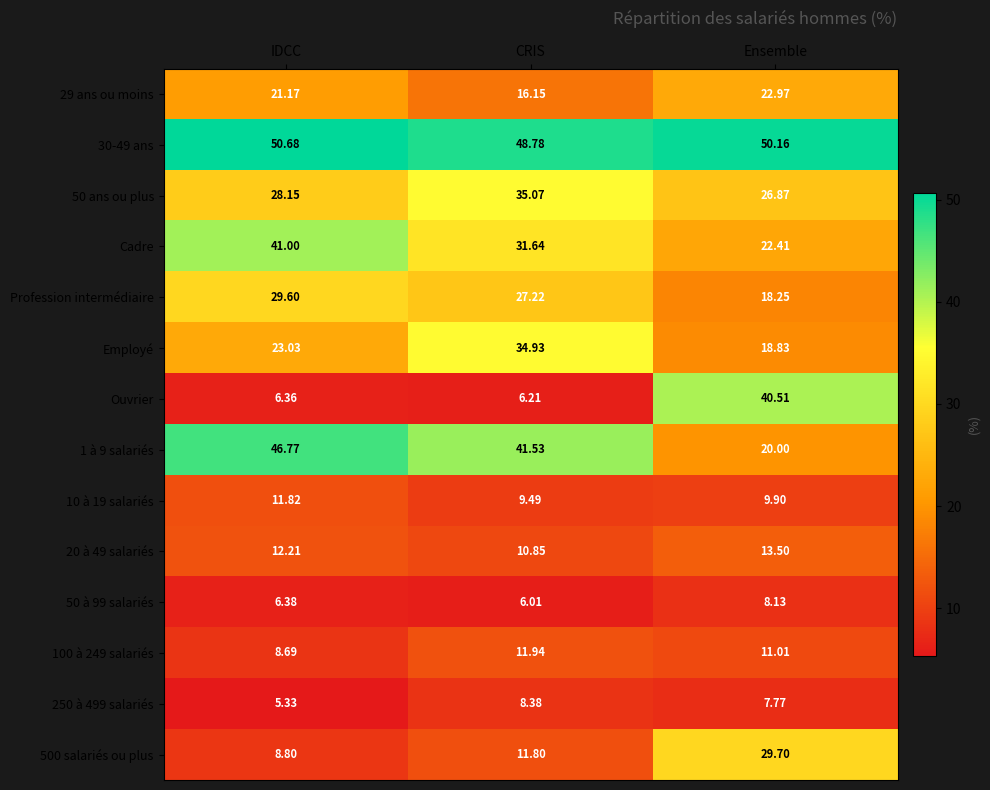

Where is Ouvrier nearest to the value 23?

IDCC